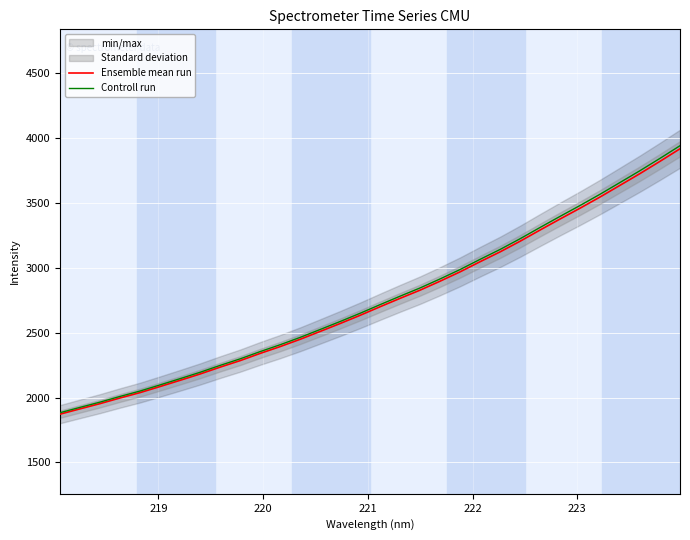

What is the highest value of the Controll run series?

3941.8